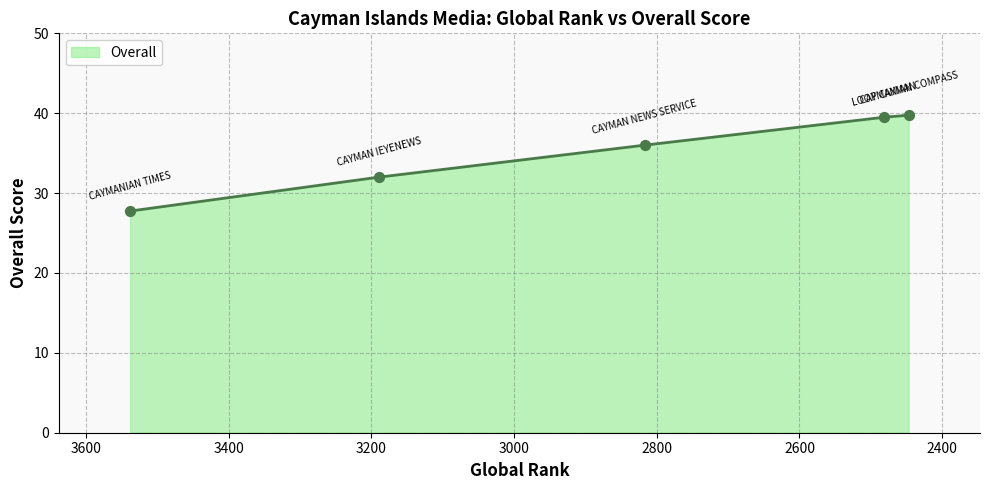

Between LOOP CAYMAN and CAYMAN IEYENEWS, which is larger?

LOOP CAYMAN